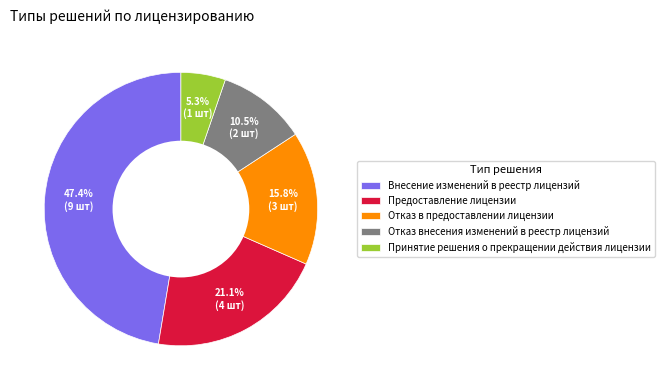

Is it true that Принятие решения о прекращении действия лицензии is 5% of the pie?

True